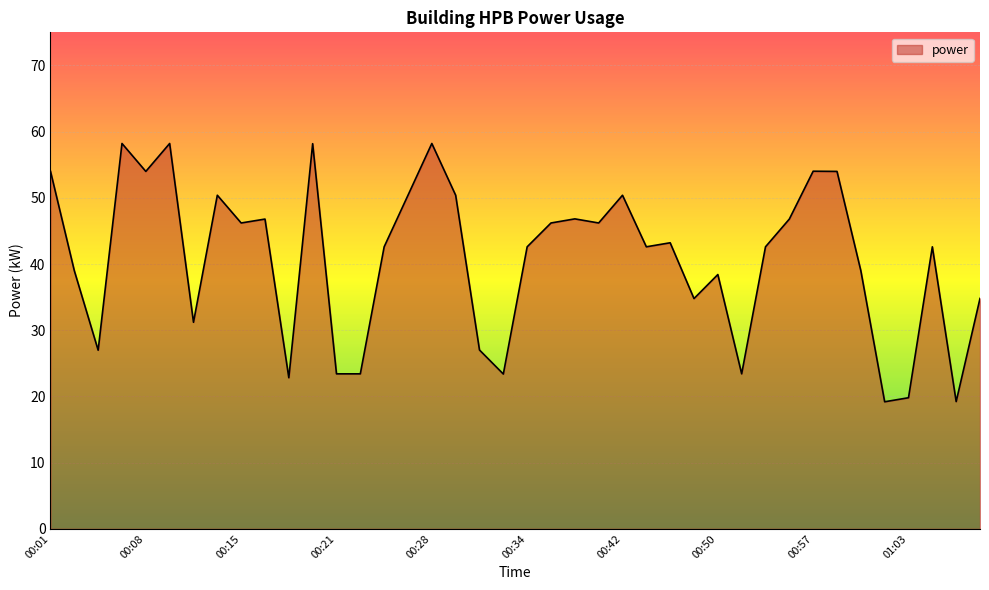

What is the greatest value displayed?

58.2